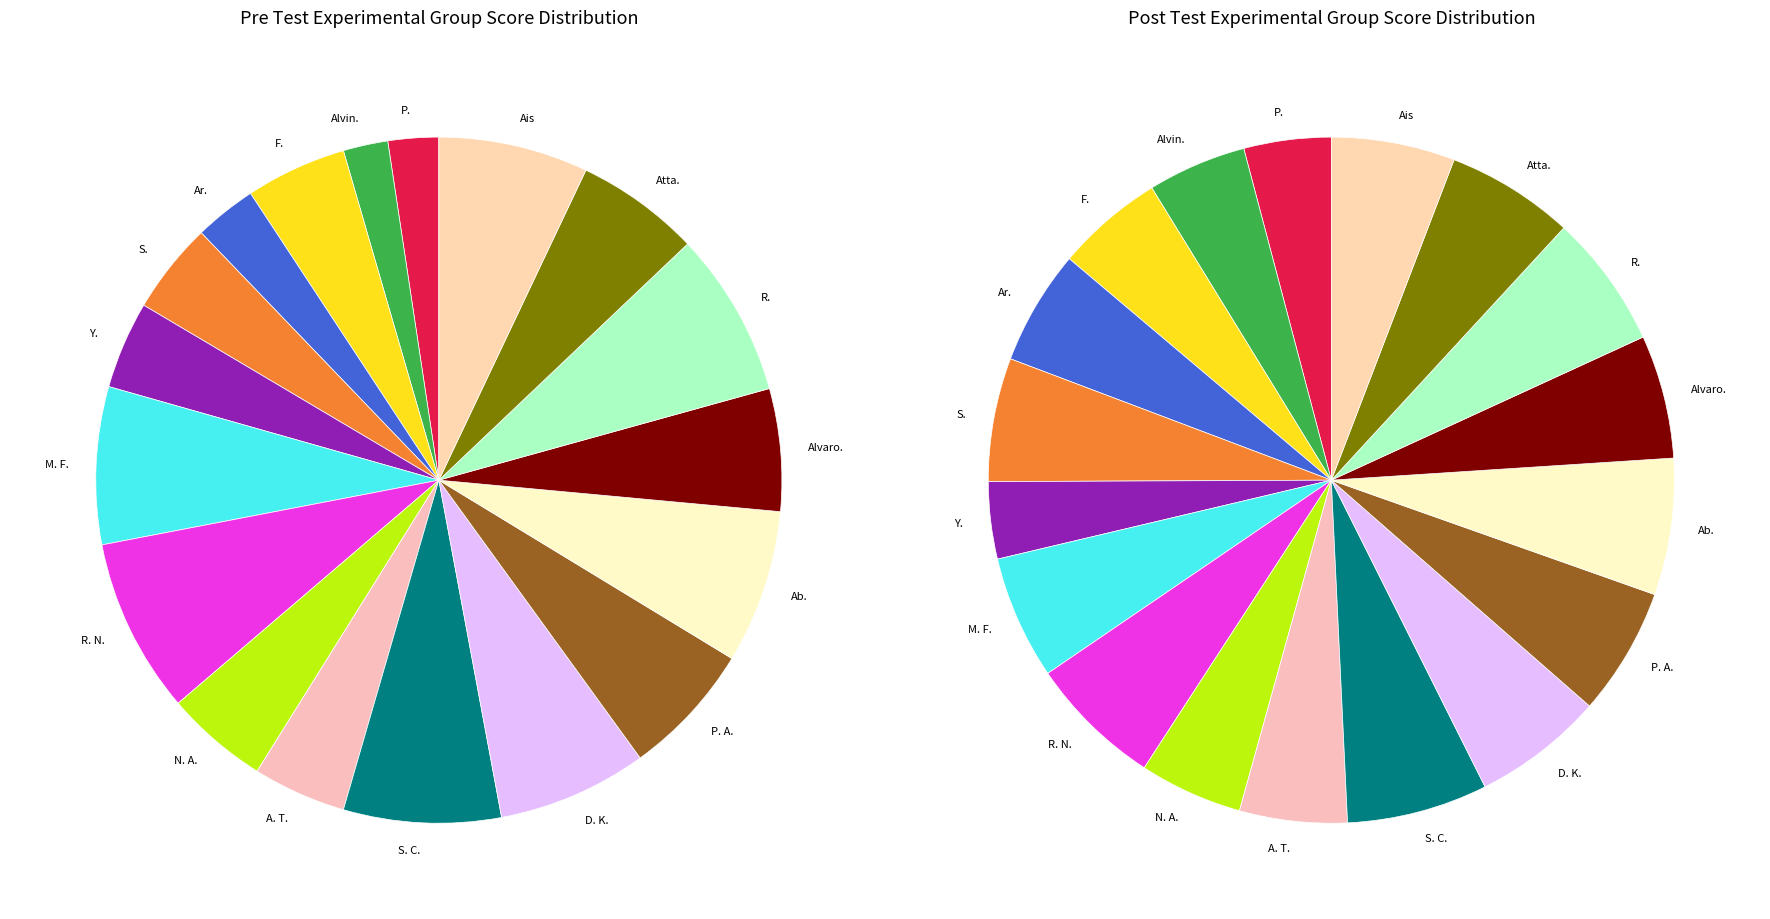

How many slices are in this pie chart?

18